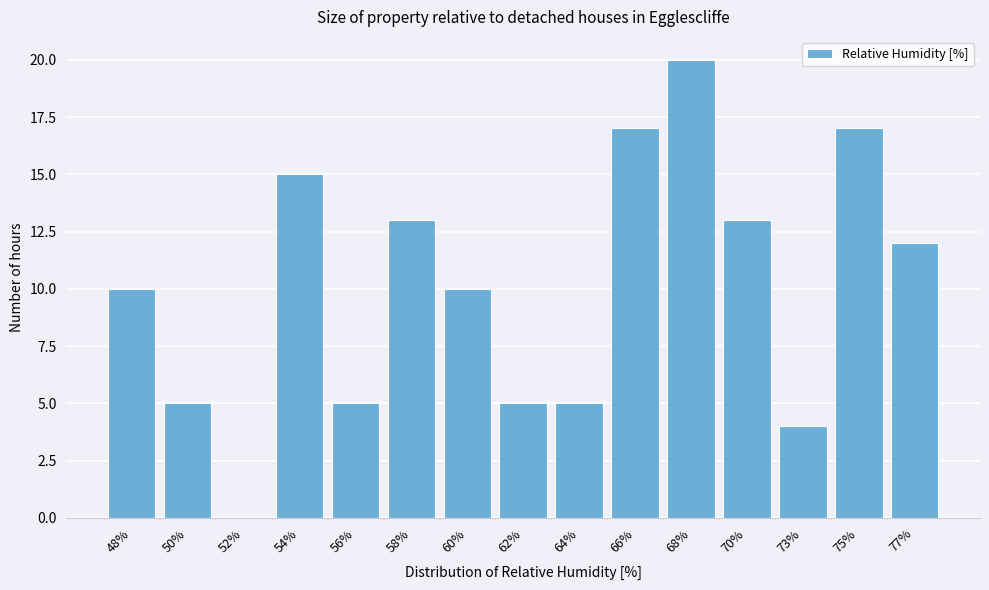

Reading left to right, extract all data points from this chart.

48%=10	50%=5	52%=0	54%=15	56%=5	58%=13	60%=10	62%=5	64%=5	66%=17	68%=20	70%=13	73%=4	75%=17	77%=12